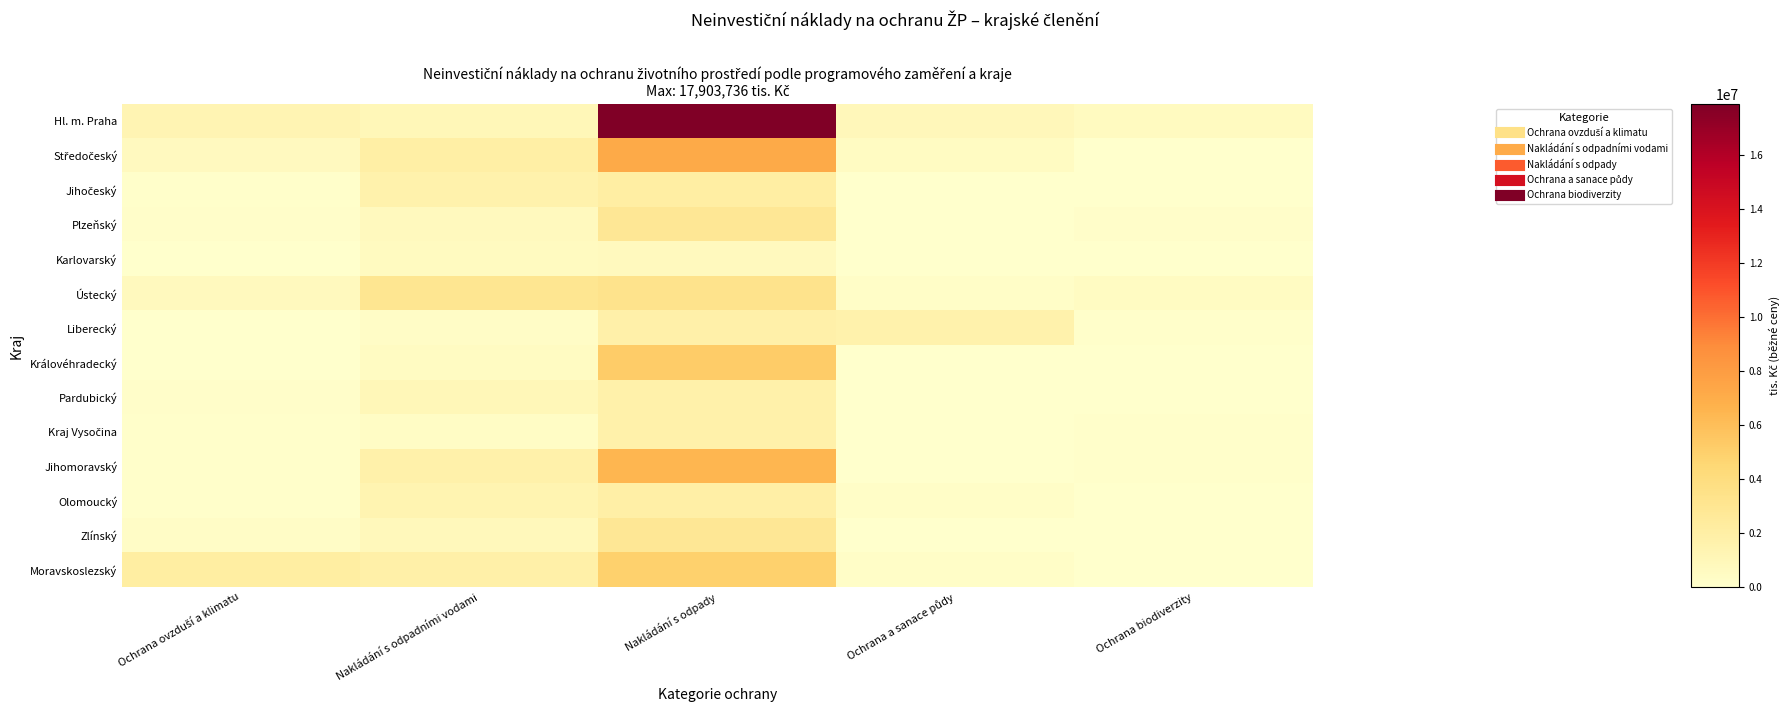

List the series in order of their peak value, highest first.

Hl. m. Praha, Středočeský, Jihomoravský, Královéhradecký, Moravskoslezský, Ústecký, Zlínský, Plzeňský, Jihočeský, Olomoucký, Liberecký, Pardubický, Kraj Vysočina, Karlovarský